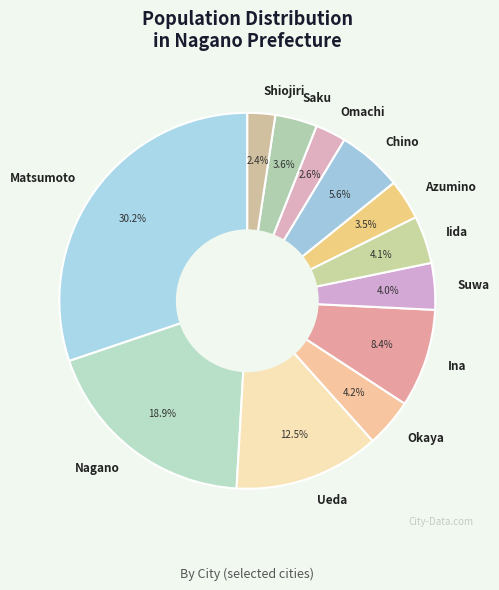

Which category has the biggest portion of the pie?

Matsumoto